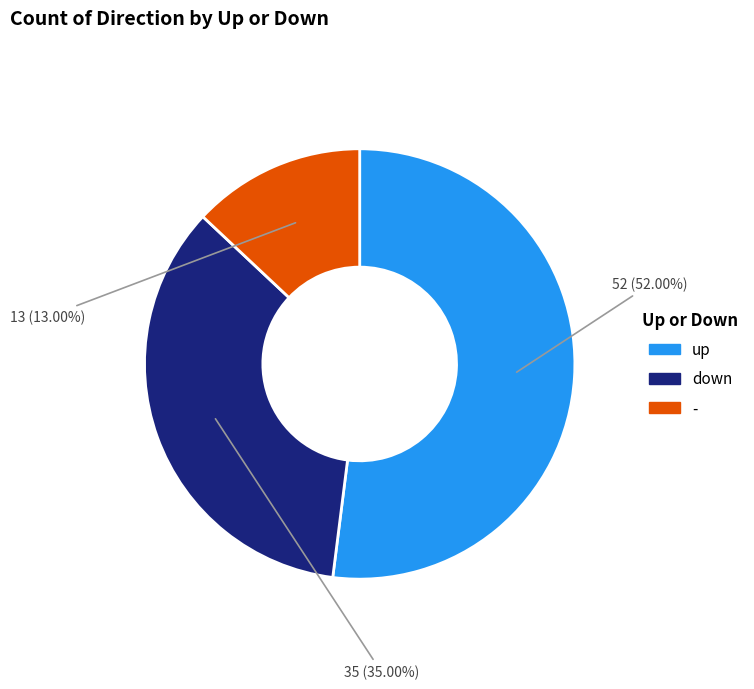

What is the majority slice?

up